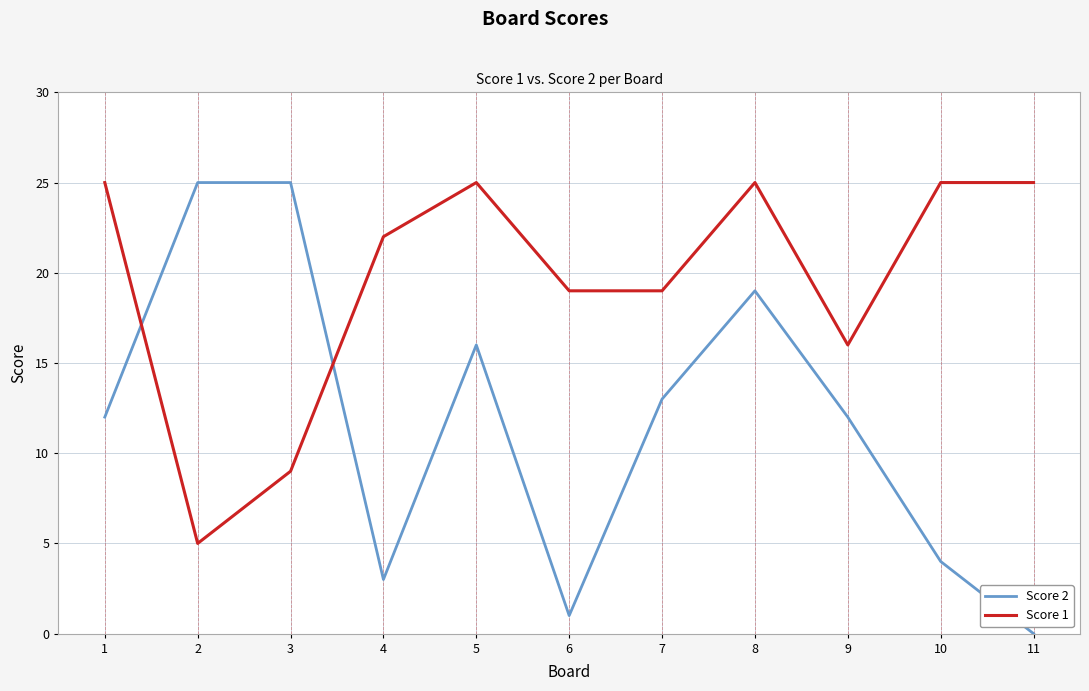

How many lines are shown in the chart?

2